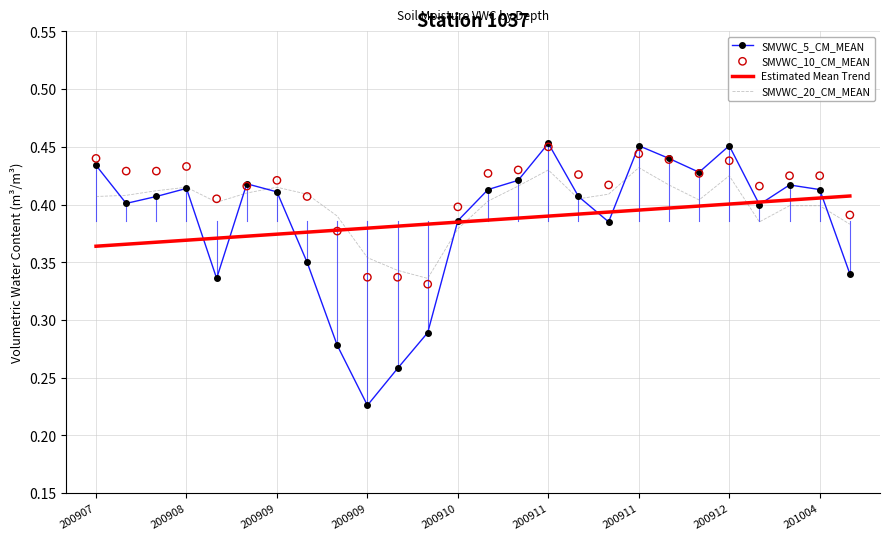

At which category is the sum across all series the highest?

200911